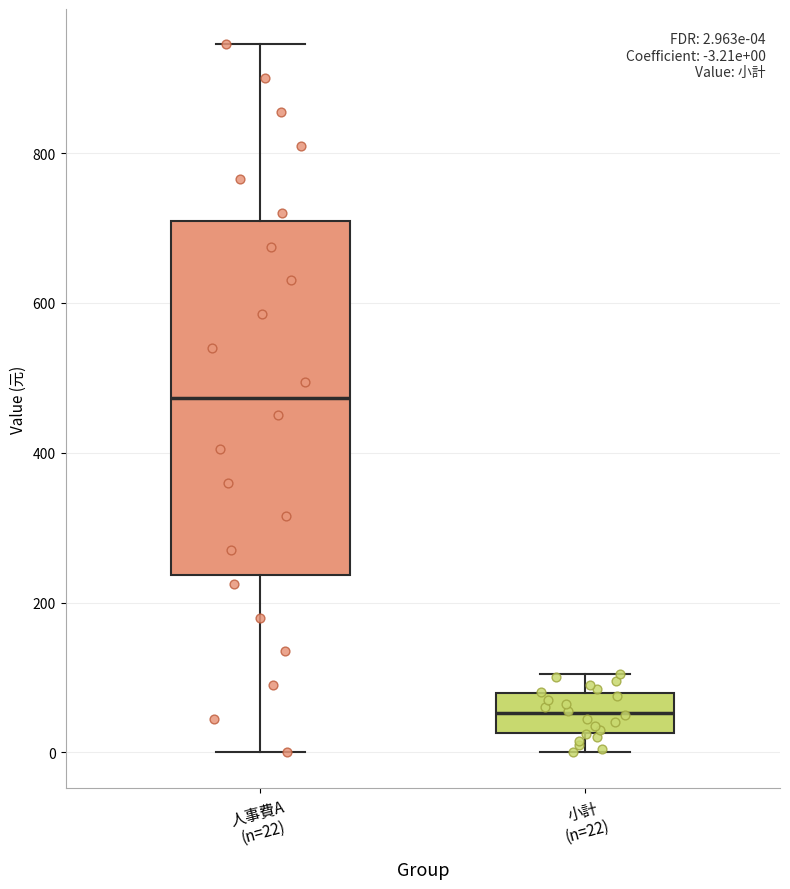

Which box's median line is the highest?

人事費A (n=22)